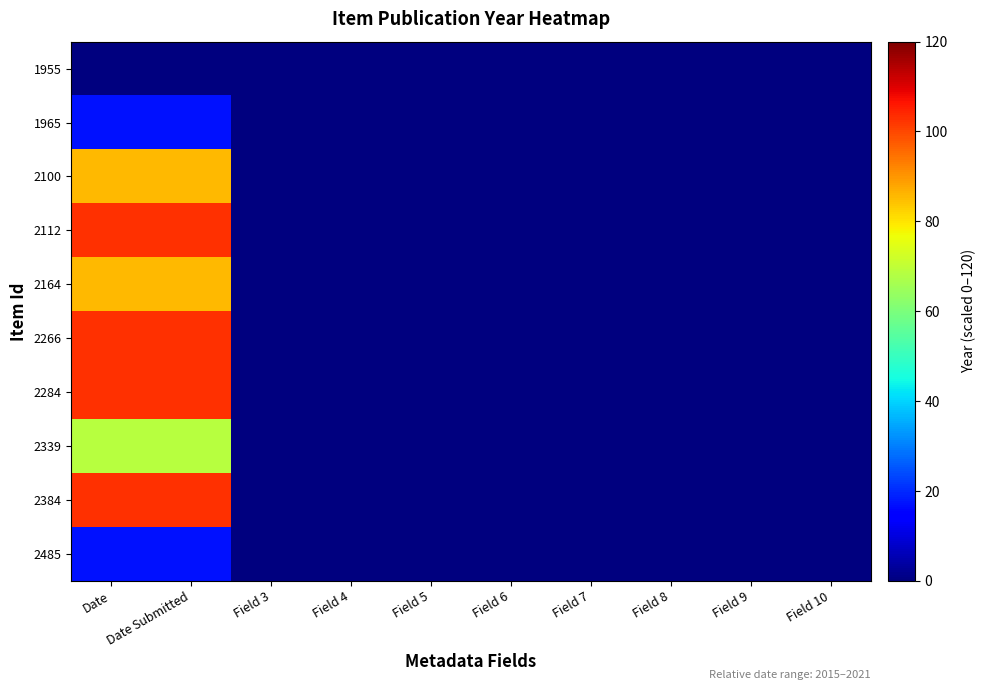

Reading left to right, transcribe all the data shown in this chart.

1955: Date=0.0	Date Submitted=0.0	Field 3=0.0	Field 4=0.0	Field 5=0.0	Field 6=0.0	Field 7=0.0	Field 8=0.0	Field 9=0.0	Field 10=0.0
1965: Date=17.1	Date Submitted=17.1	Field 3=0.0	Field 4=0.0	Field 5=0.0	Field 6=0.0	Field 7=0.0	Field 8=0.0	Field 9=0.0	Field 10=0.0
2100: Date=85.7	Date Submitted=85.7	Field 3=0.0	Field 4=0.0	Field 5=0.0	Field 6=0.0	Field 7=0.0	Field 8=0.0	Field 9=0.0	Field 10=0.0
2112: Date=102.9	Date Submitted=102.9	Field 3=0.0	Field 4=0.0	Field 5=0.0	Field 6=0.0	Field 7=0.0	Field 8=0.0	Field 9=0.0	Field 10=0.0
2164: Date=85.7	Date Submitted=85.7	Field 3=0.0	Field 4=0.0	Field 5=0.0	Field 6=0.0	Field 7=0.0	Field 8=0.0	Field 9=0.0	Field 10=0.0
2266: Date=102.9	Date Submitted=102.9	Field 3=0.0	Field 4=0.0	Field 5=0.0	Field 6=0.0	Field 7=0.0	Field 8=0.0	Field 9=0.0	Field 10=0.0
2284: Date=102.9	Date Submitted=102.9	Field 3=0.0	Field 4=0.0	Field 5=0.0	Field 6=0.0	Field 7=0.0	Field 8=0.0	Field 9=0.0	Field 10=0.0
2339: Date=68.6	Date Submitted=68.6	Field 3=0.0	Field 4=0.0	Field 5=0.0	Field 6=0.0	Field 7=0.0	Field 8=0.0	Field 9=0.0	Field 10=0.0
2384: Date=102.9	Date Submitted=102.9	Field 3=0.0	Field 4=0.0	Field 5=0.0	Field 6=0.0	Field 7=0.0	Field 8=0.0	Field 9=0.0	Field 10=0.0
2485: Date=17.1	Date Submitted=17.1	Field 3=0.0	Field 4=0.0	Field 5=0.0	Field 6=0.0	Field 7=0.0	Field 8=0.0	Field 9=0.0	Field 10=0.0